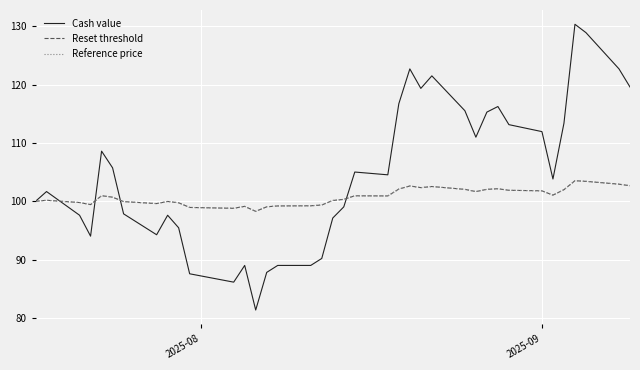

Is this an area chart (filled region under the line)?

No